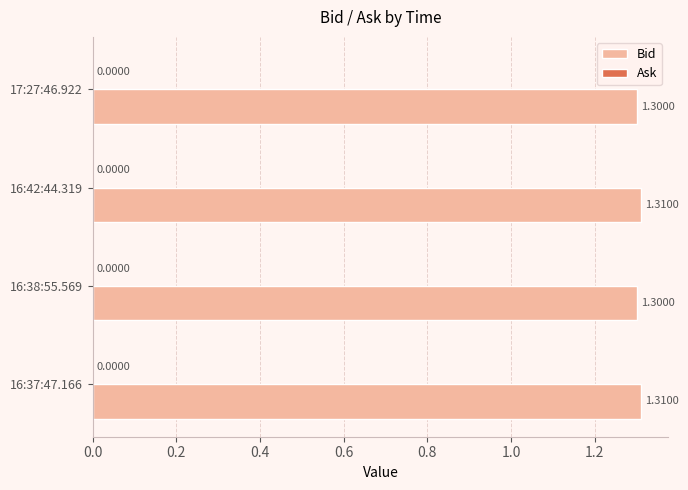

Which has a higher value, 16:37:47.166 or 16:38:55.569?

16:37:47.166